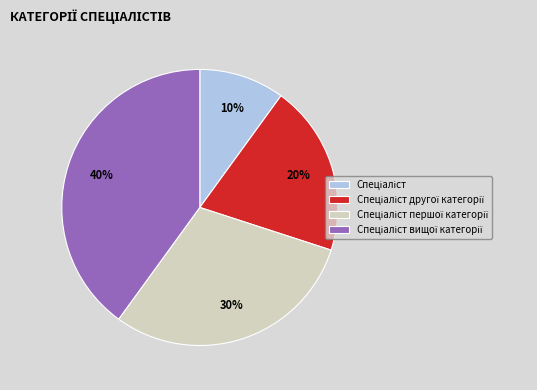

How many segments does this pie chart have?

4